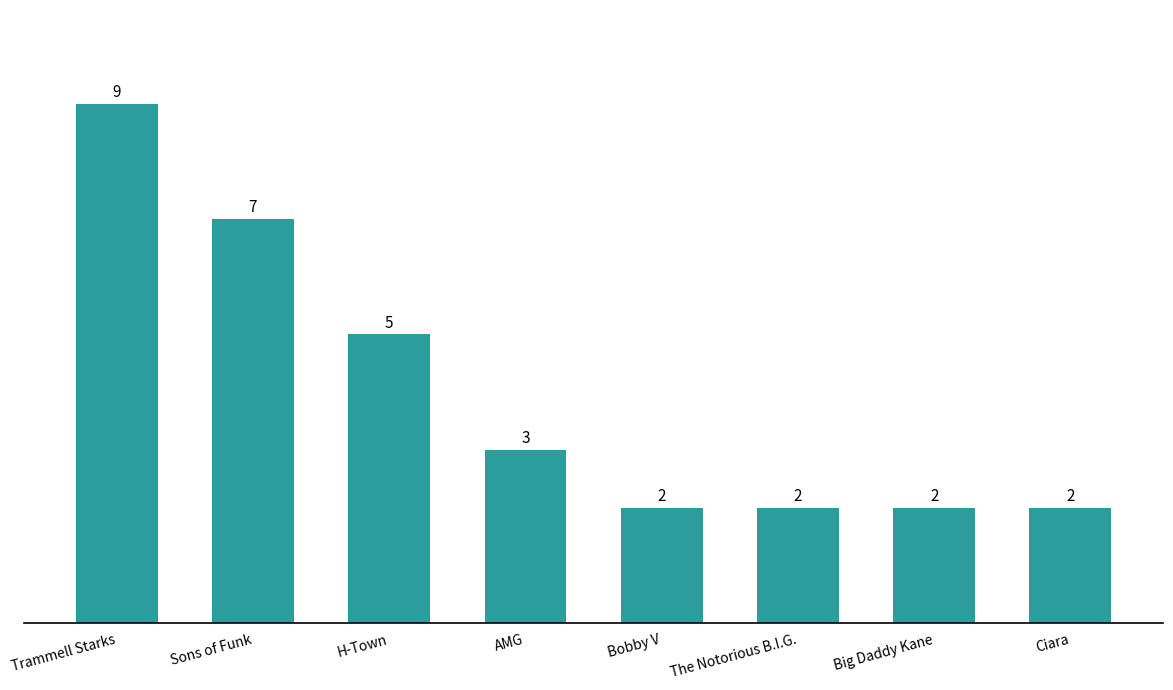

Count the values in the range 2 to 7.

7